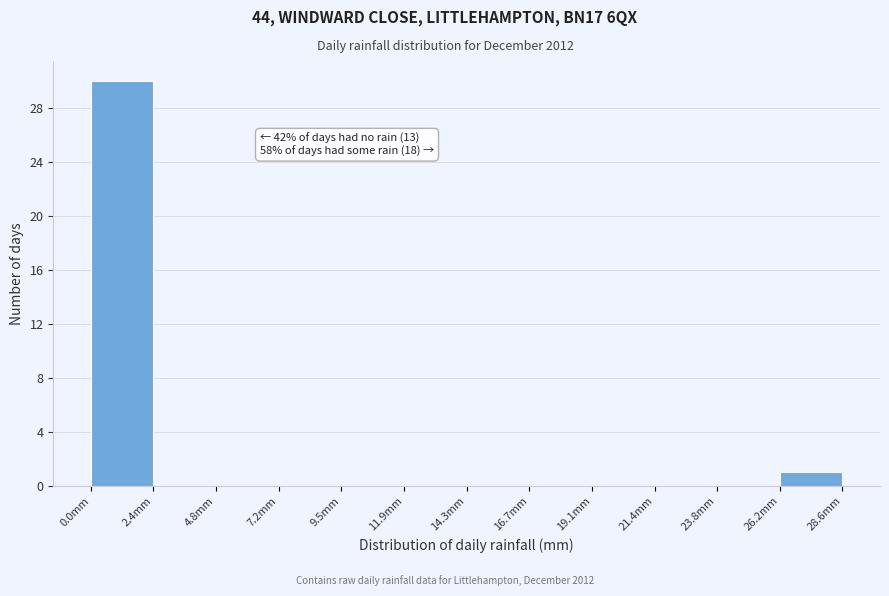

Which range on the x-axis has the tallest bar?

0.0 to 2.5